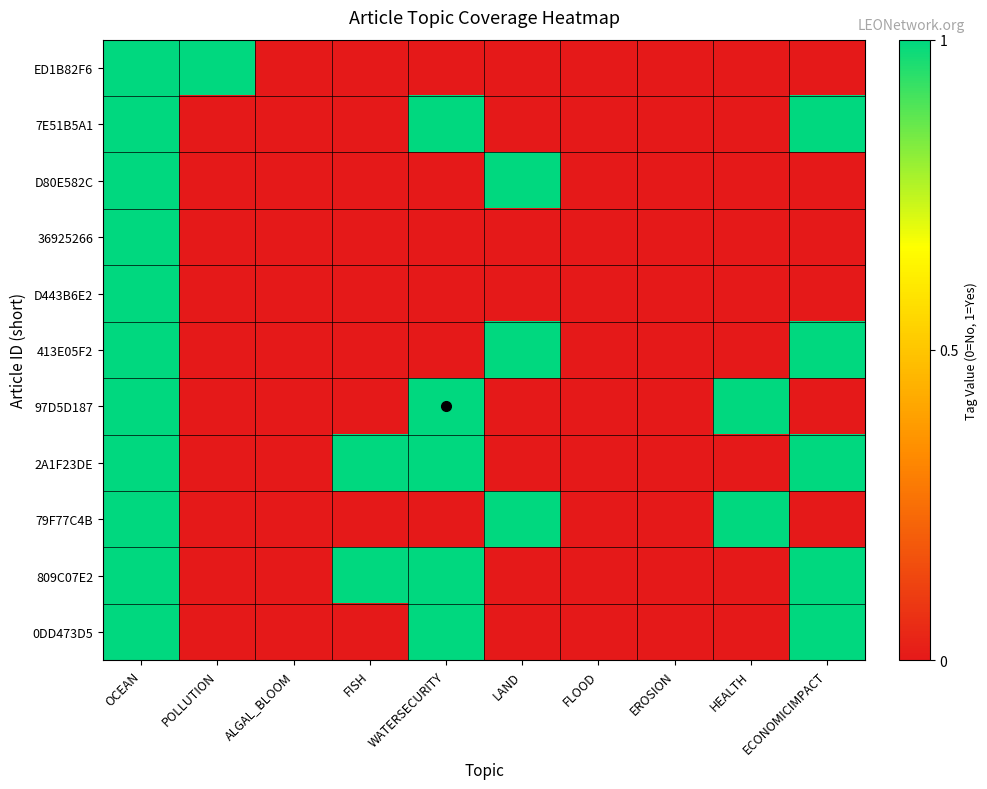

Which series has the widest spread of values?

ED1B82F6